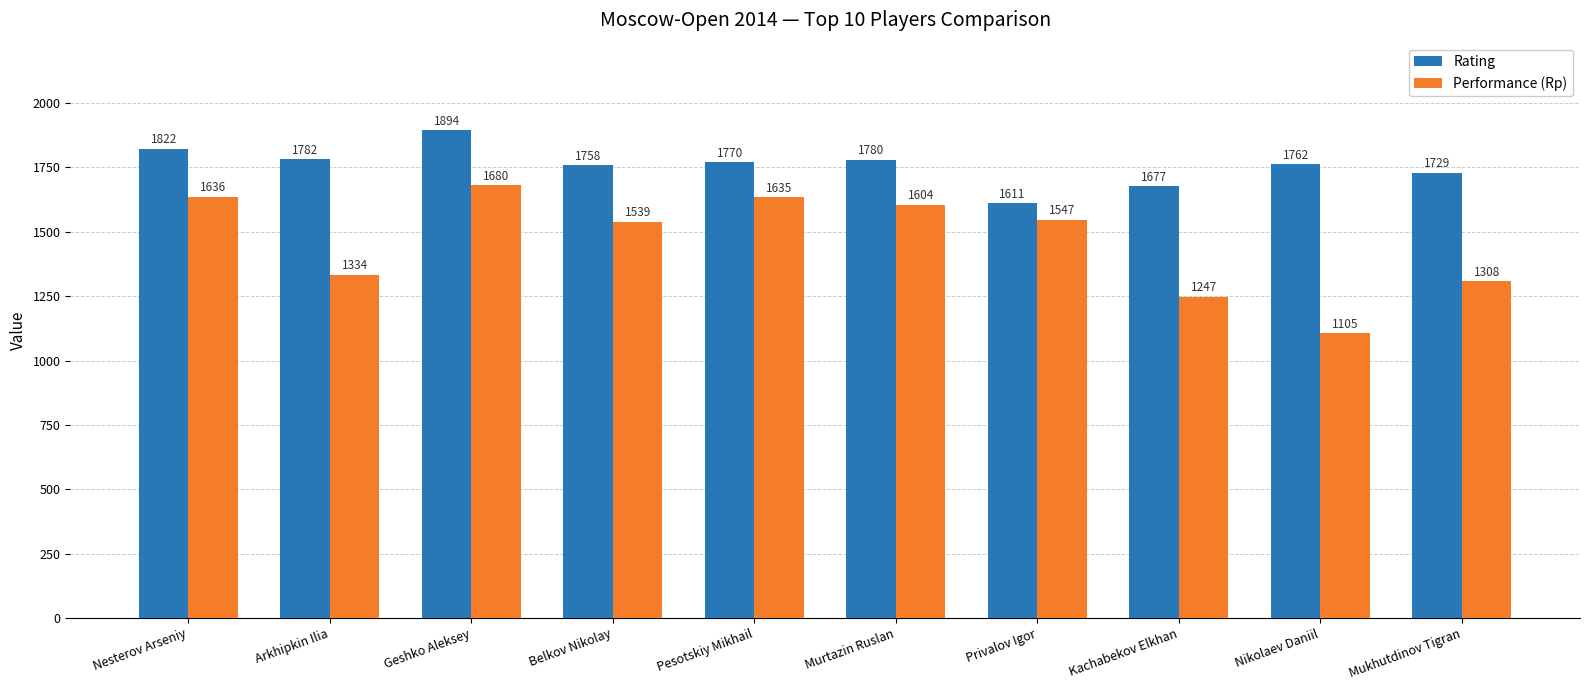

How many groups of bars are there?

10